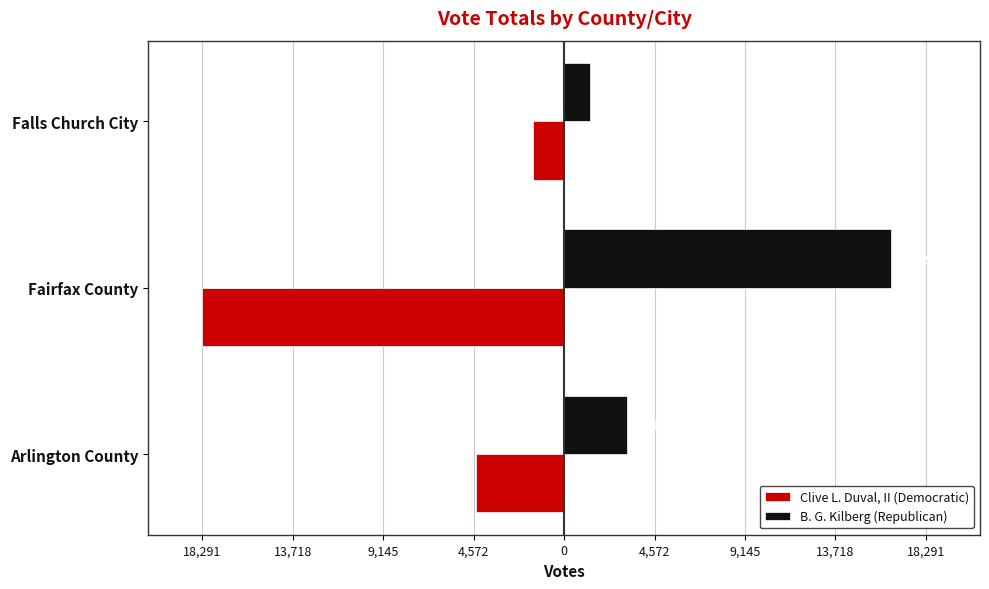

At how many categories does at least one series exceed 12424?

1